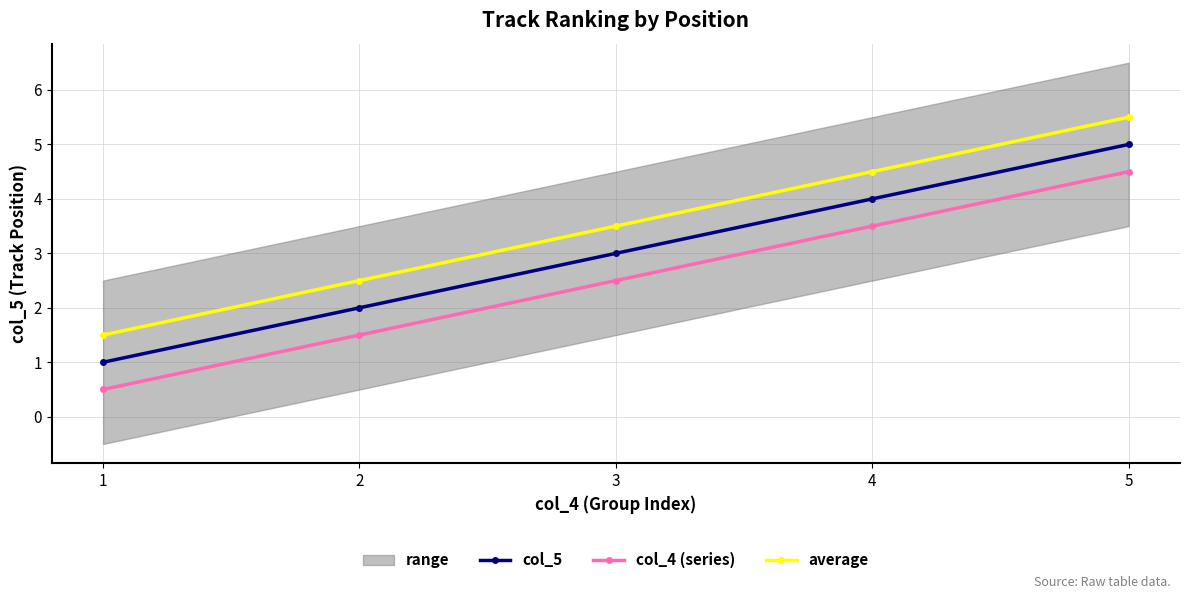

Between 3 and 4, which series saw the biggest shift?

col_5